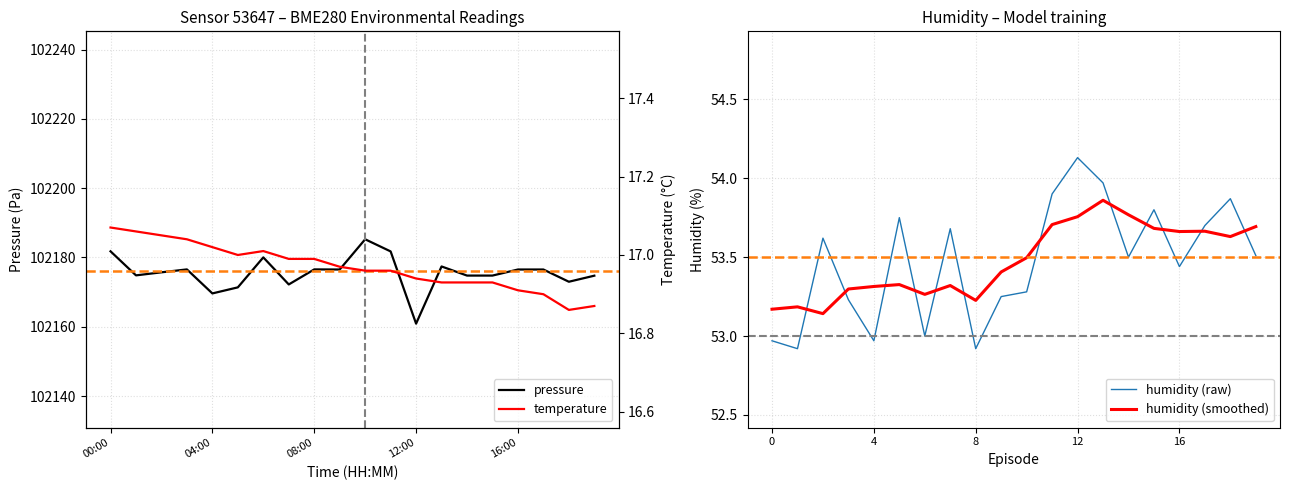

True or false: pressure has more than 1 points higher than both neighbors.

True